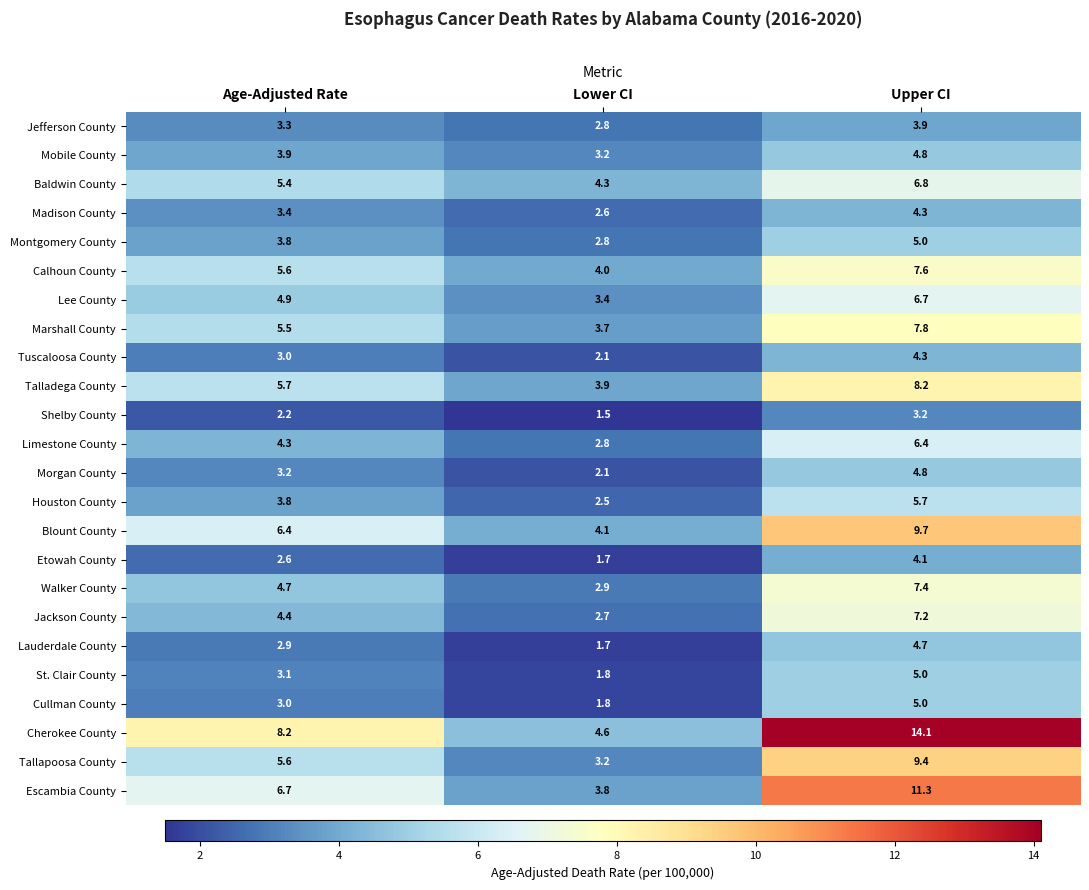

What is the difference between the second highest and minimum values in the Escambia County series?

2.9